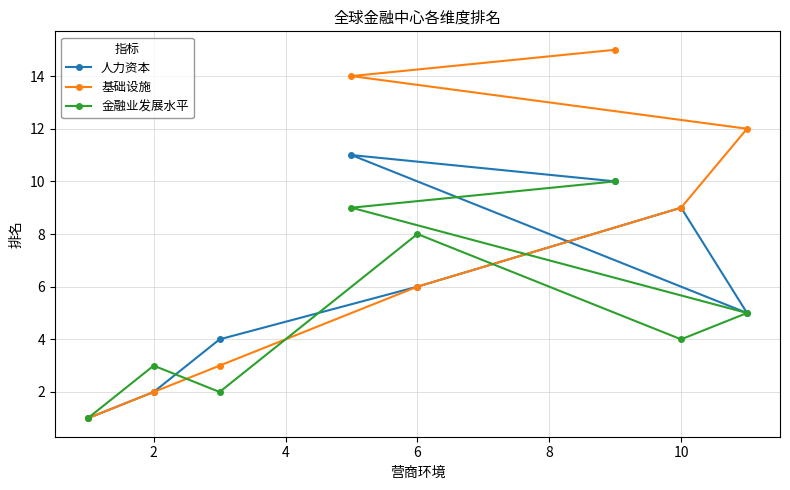

Reading left to right, list all the values displayed in this chart.

人力资本: 1	2	4	11	6	10	9	5
基础设施: 1	2	3	14	6	15	9	12
金融业发展水平: 1	3	2	9	8	10	4	5